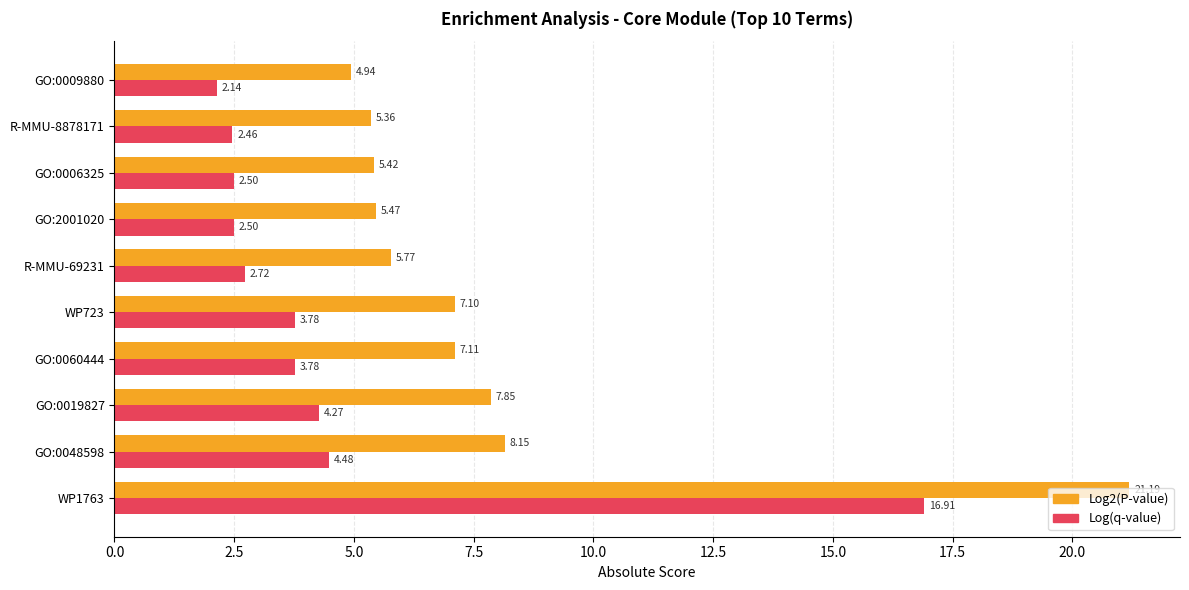

What is the difference between the maximum and minimum values in the Log2(P-value) series?

16.2